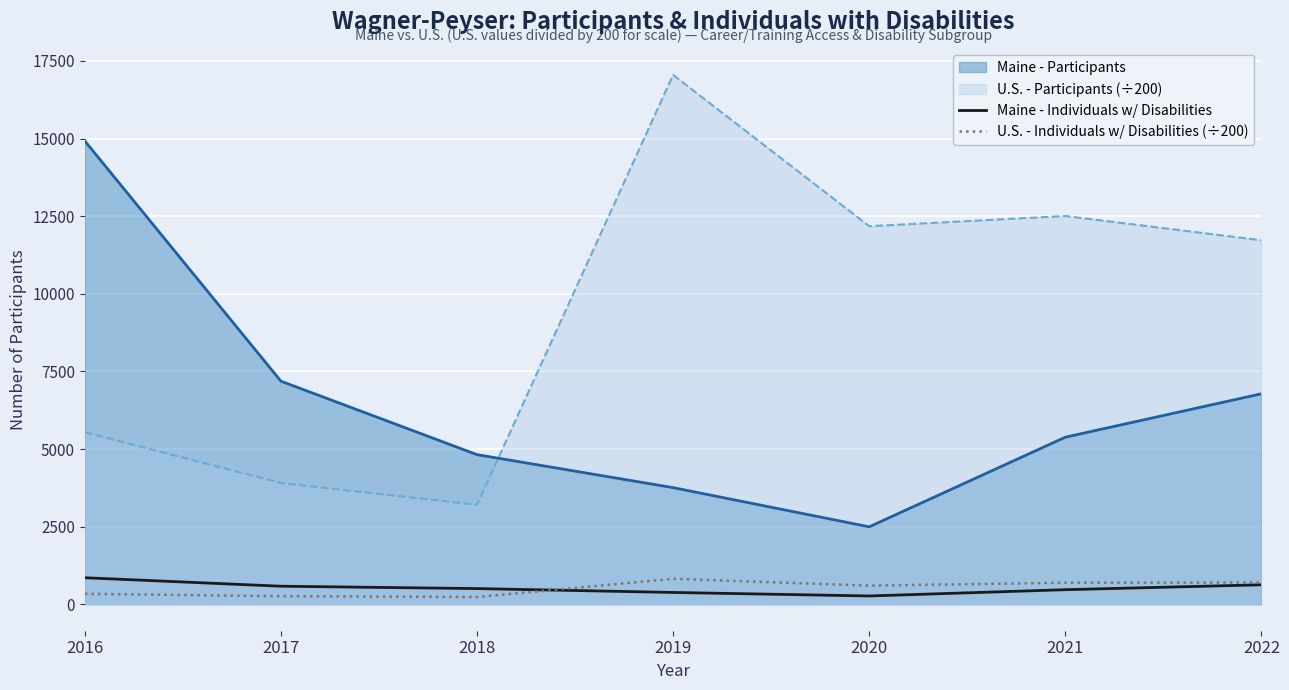

Does the chart display data point markers on the line(s)?

No